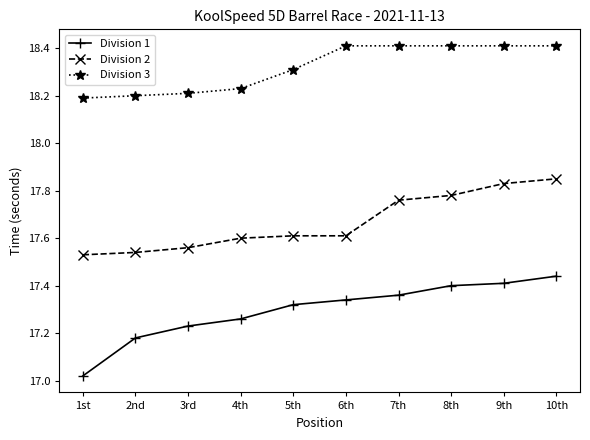

What is the total value across all series at 2nd?

52.9